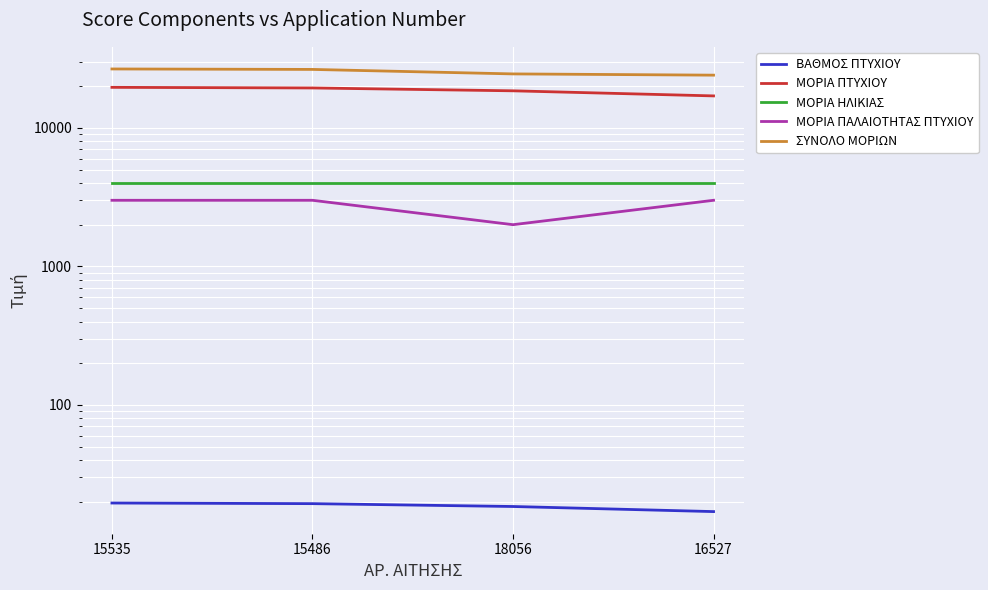

Where is the first local minimum for ΜΟΡΙΑ ΠΑΛΑΙΟΤΗΤΑΣ ΠΤΥΧΙΟΥ?

18056